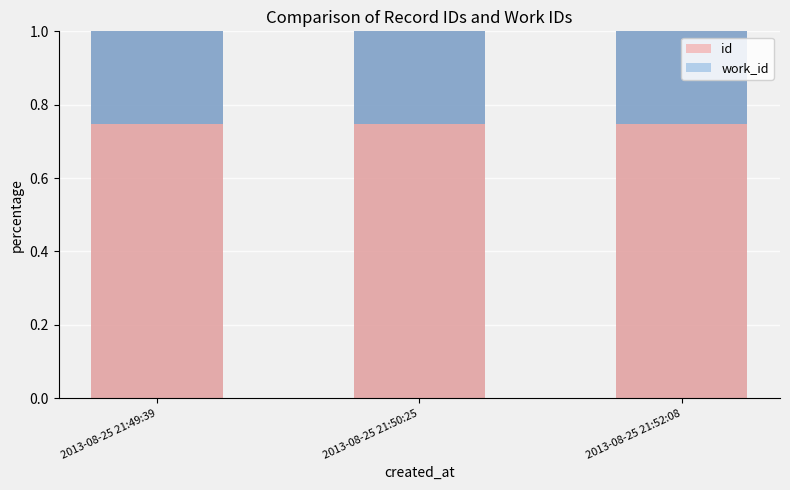

What is the total value across all series at 2013-08-25 21:50:25?

1.0